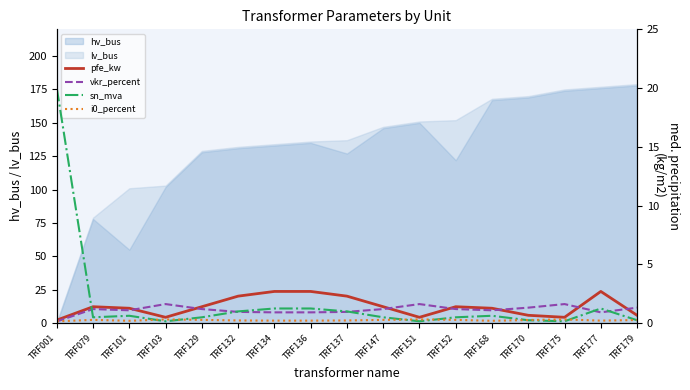

List the labels in order of vkr_percent value, largest first.

TRF103, TRF151, TRF175, TRF170, TRF179, TRF079, TRF129, TRF147, TRF152, TRF101, TRF168, TRF132, TRF137, TRF134, TRF136, TRF177, TRF001